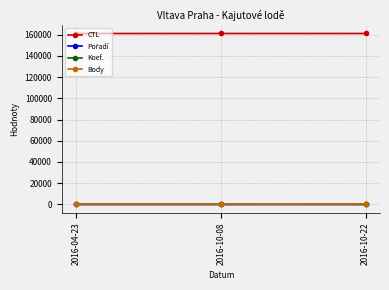

How many lines are shown in the chart?

4